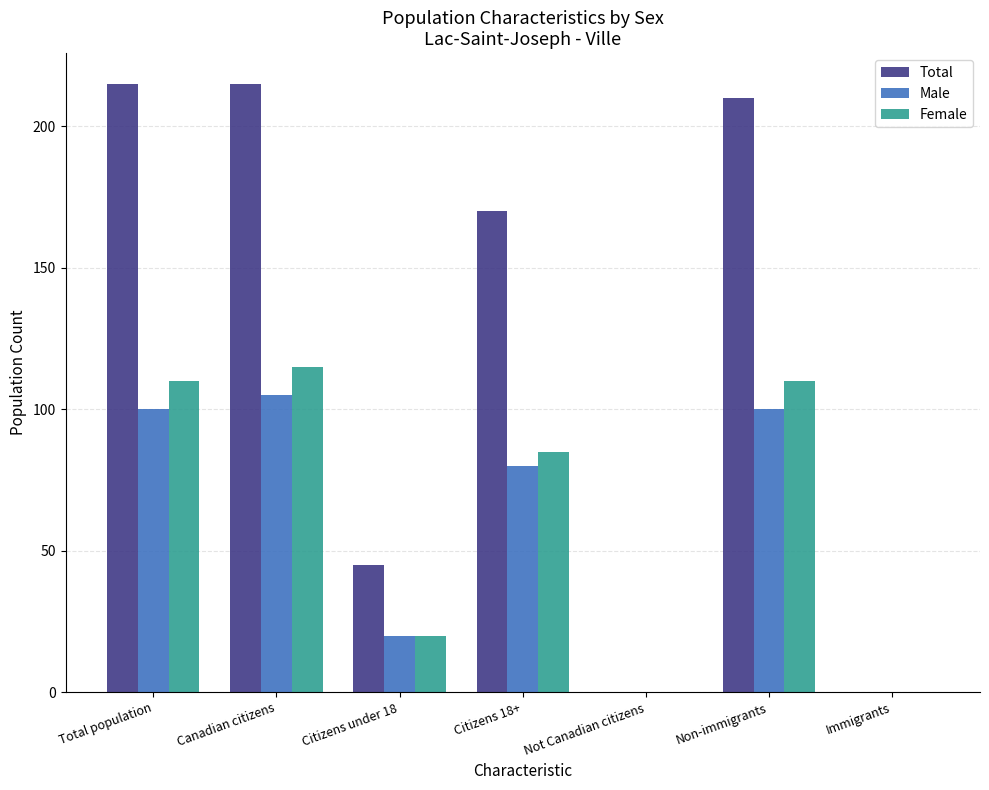

What are all the series names shown in the legend?

Total, Male, Female